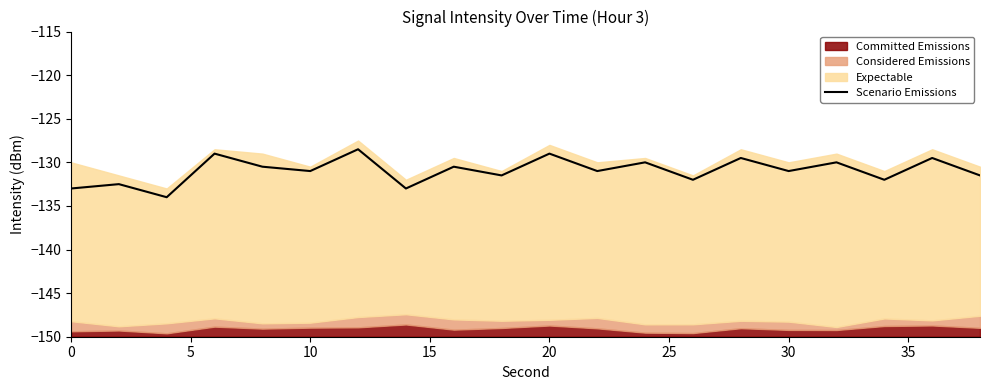

Does the chart have visible grid lines?

No